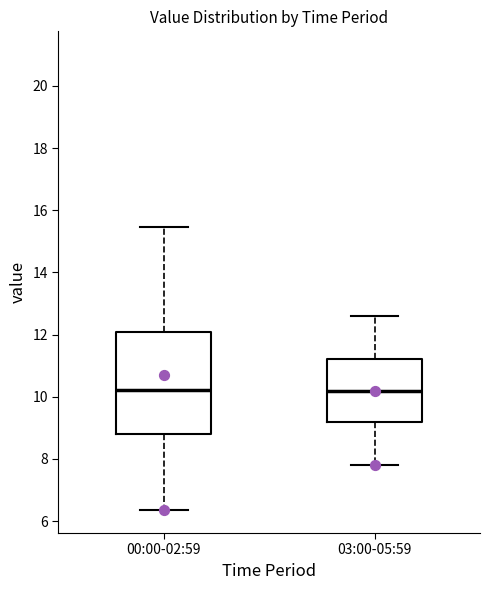

Where does the upper whisker of the box for 03:00-05:59 end on the y-axis? The values are not printed on the chart, so give them approximately, as read against the axis.

12.6